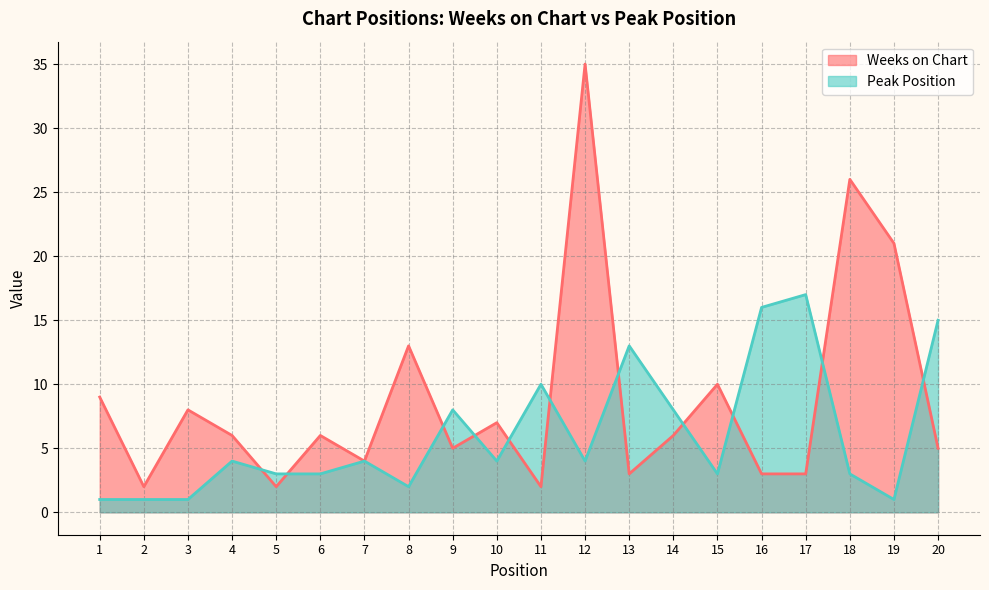

What is the value of the Weeks on Chart point at the 19th from the left?

21